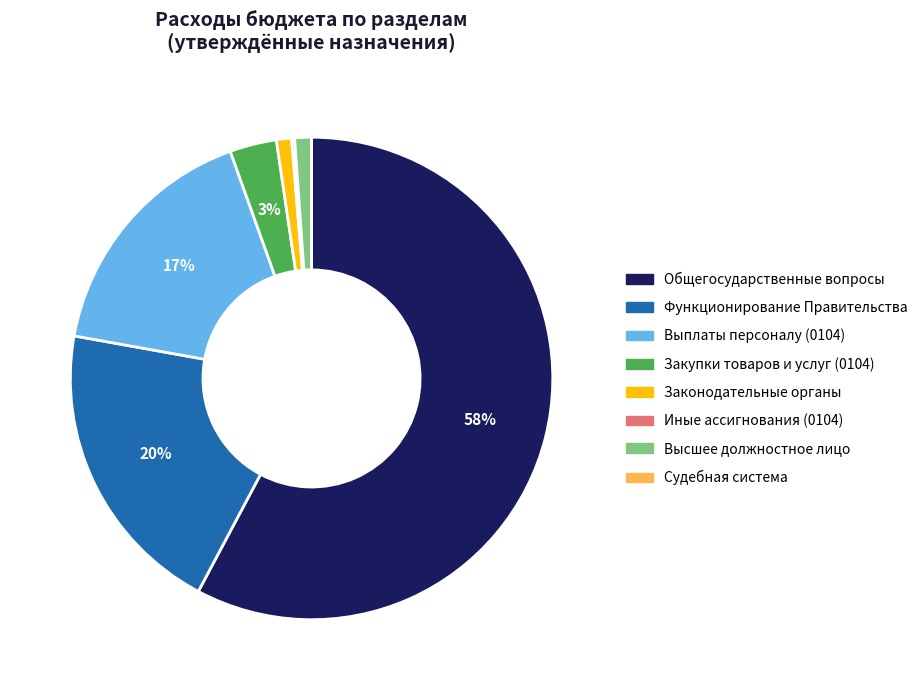

To the nearest percent, what is the average slice percentage?

12%